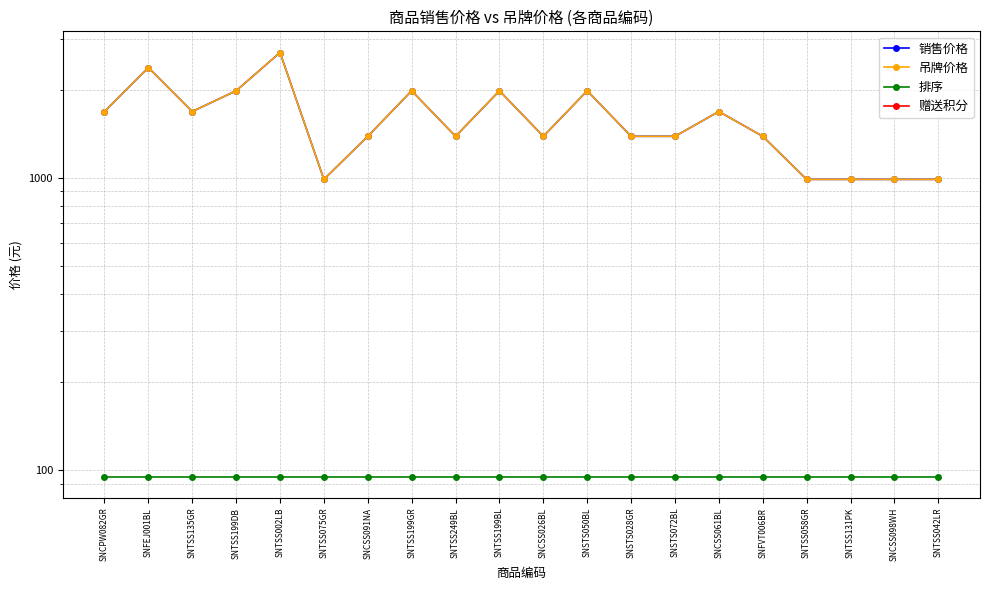

The 销售价格 series shows 3393 at SNTSS199GR. True or false?

False